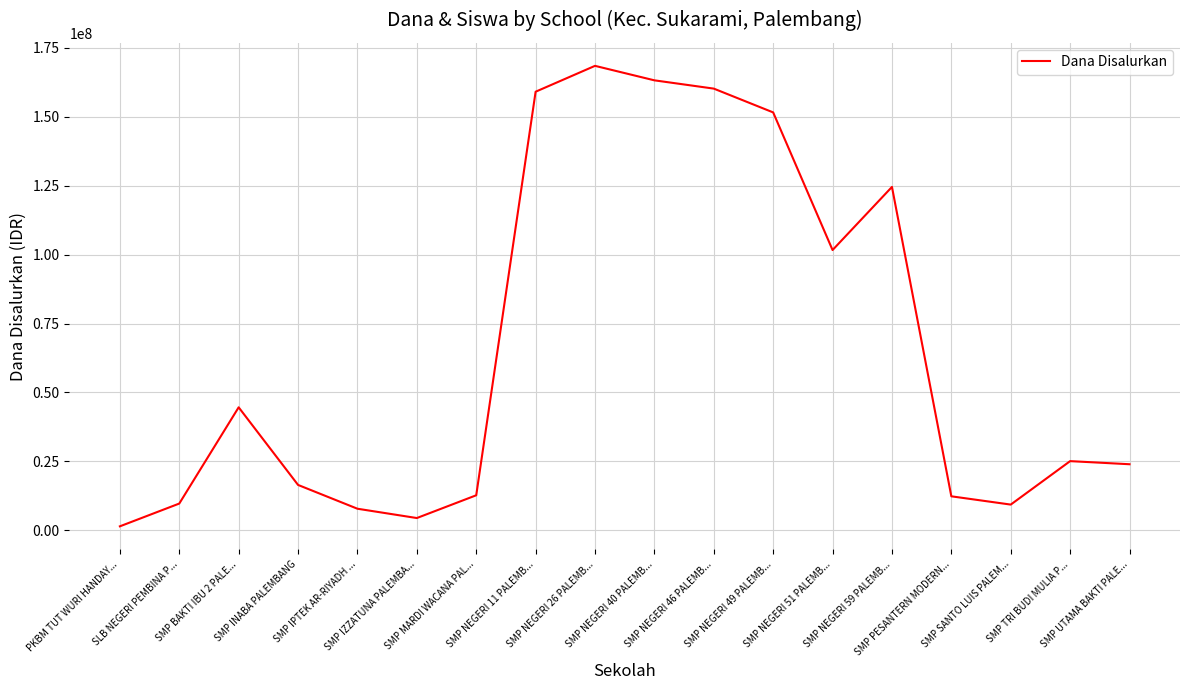

How many interior local valleys (lower than both neighbors) does the data have?

3